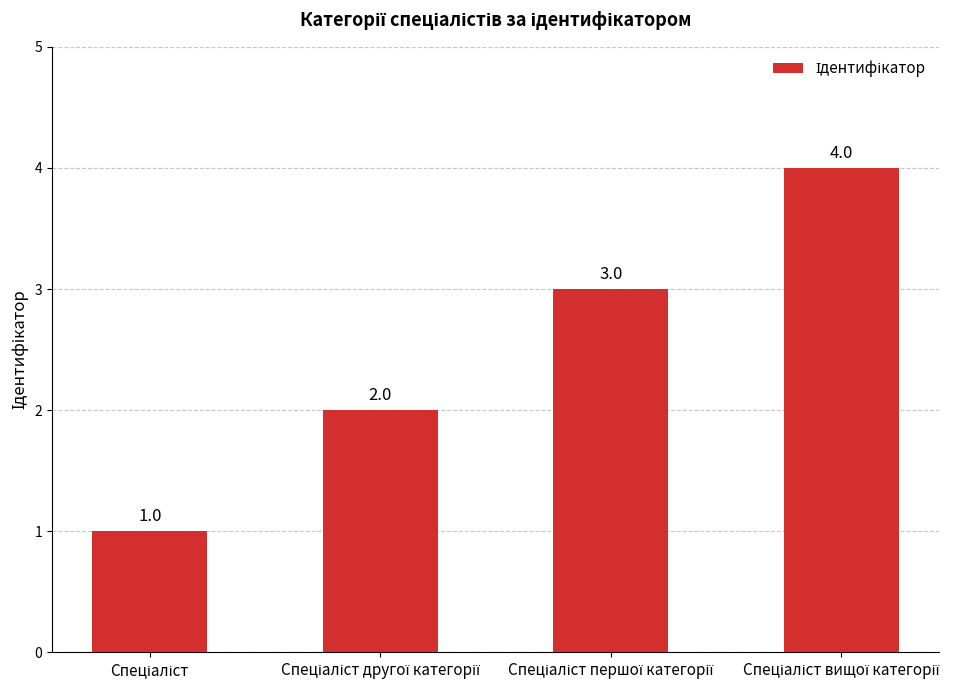

Count the values in the range 2 to 4.

3